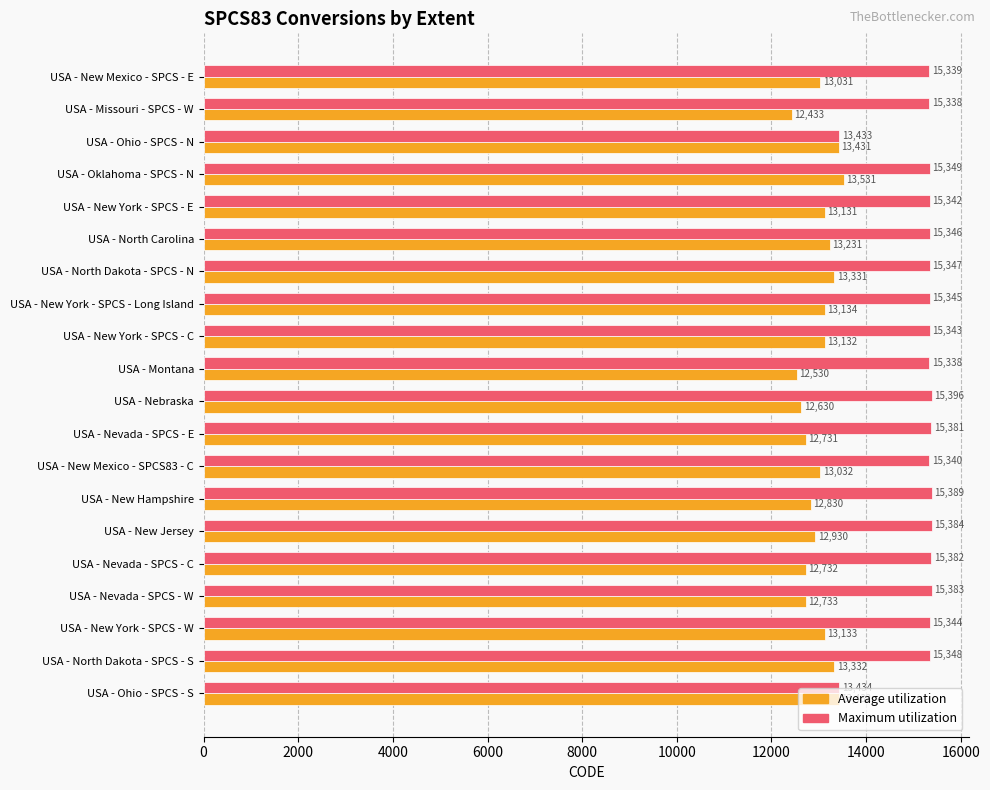

List the labels in order of Average utilization value, smallest first.

USA - Missouri - SPCS - W, USA - Montana, USA - Nebraska, USA - Nevada - SPCS - E, USA - Nevada - SPCS - C, USA - Nevada - SPCS - W, USA - New Hampshire, USA - New Jersey, USA - New Mexico - SPCS - E, USA - New Mexico - SPCS83 - C, USA - New York - SPCS - E, USA - New York - SPCS - C, USA - New York - SPCS - W, USA - New York - SPCS - Long Island, USA - North Carolina, USA - North Dakota - SPCS - N, USA - North Dakota - SPCS - S, USA - Ohio - SPCS - N, USA - Ohio - SPCS - S, USA - Oklahoma - SPCS - N